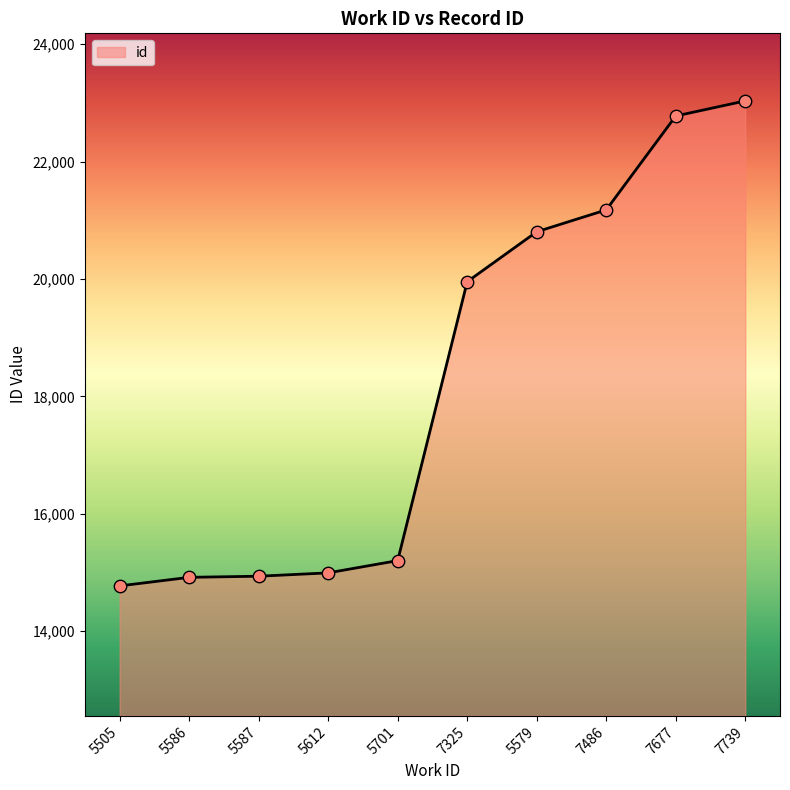

What is the ratio of the value at 5579 to the value at 7677?

0.9